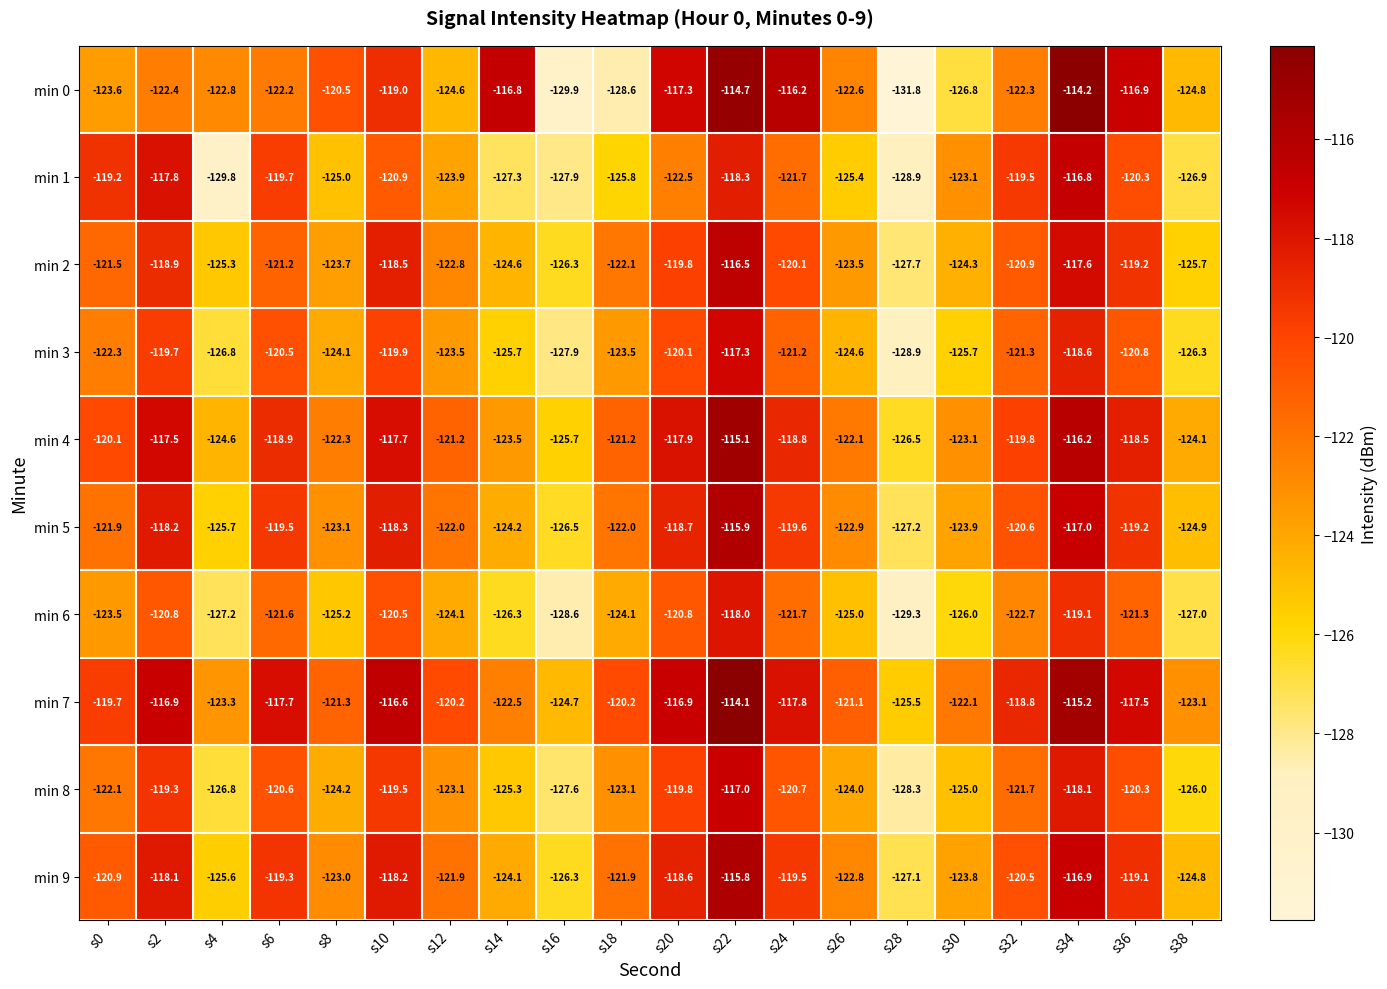

Which series has the largest range (max minus min)?

min 0